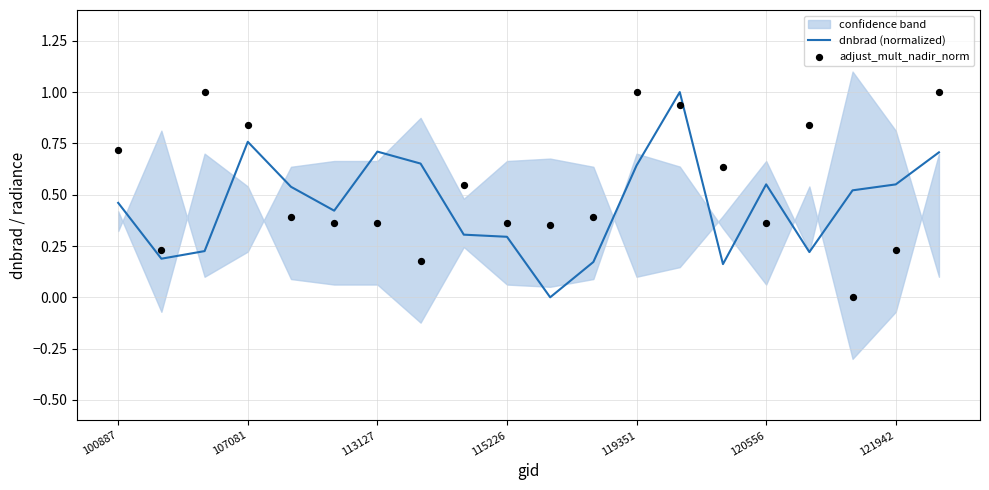

Is it true that dnbrad (normalized) equals 0.9 at 120556?

False